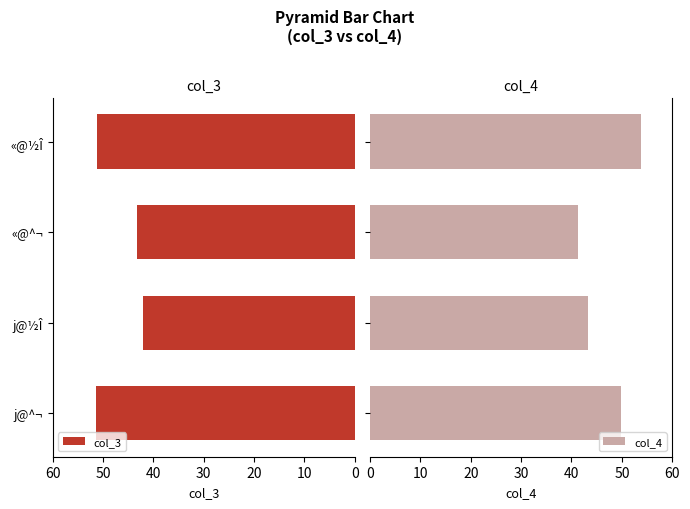

What are all the series names shown in the legend?

col_3, col_4